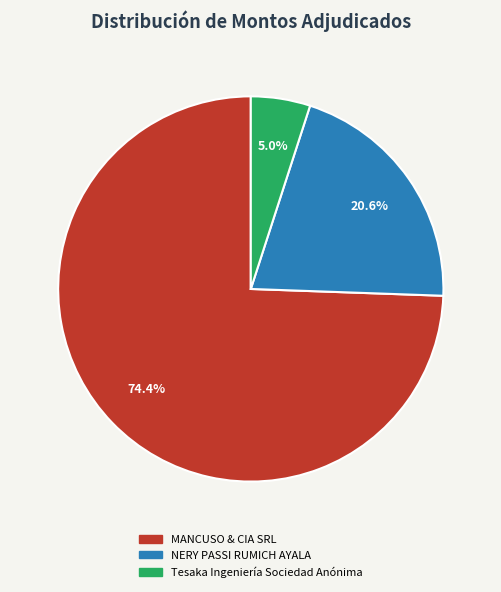

Does any single category account for the majority?

Yes